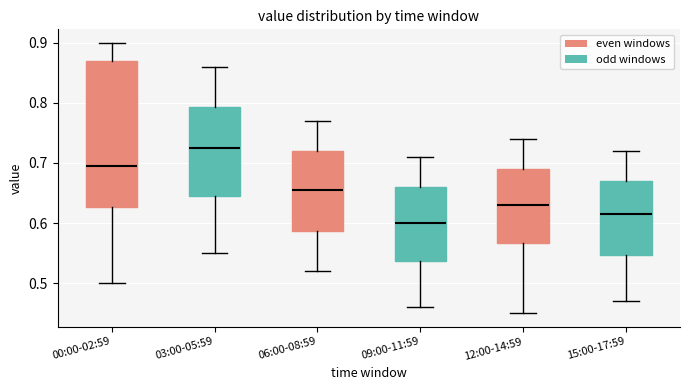

Reading left to right, read every box against the y-axis: the position of its median line, the range the box covers, and the ends of its whiskers. The values are not printed on the chart, so give them approximately, as read against the axis.

00:00-02:59: median 0.70, box 0.63 to 0.87, whiskers 0.50 to 0.90
03:00-05:59: median 0.73, box 0.65 to 0.79, whiskers 0.55 to 0.86
06:00-08:59: median 0.66, box 0.59 to 0.72, whiskers 0.52 to 0.77
09:00-11:59: median 0.60, box 0.54 to 0.66, whiskers 0.46 to 0.71
12:00-14:59: median 0.63, box 0.57 to 0.69, whiskers 0.45 to 0.74
15:00-17:59: median 0.62, box 0.55 to 0.67, whiskers 0.47 to 0.72